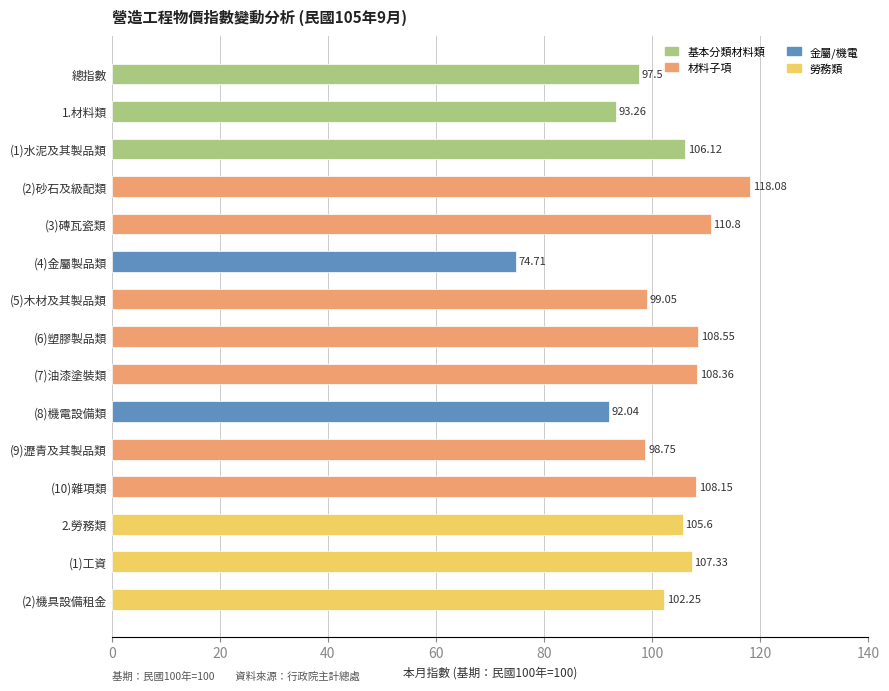

What is the difference between the maximum and second lowest values?

26.0